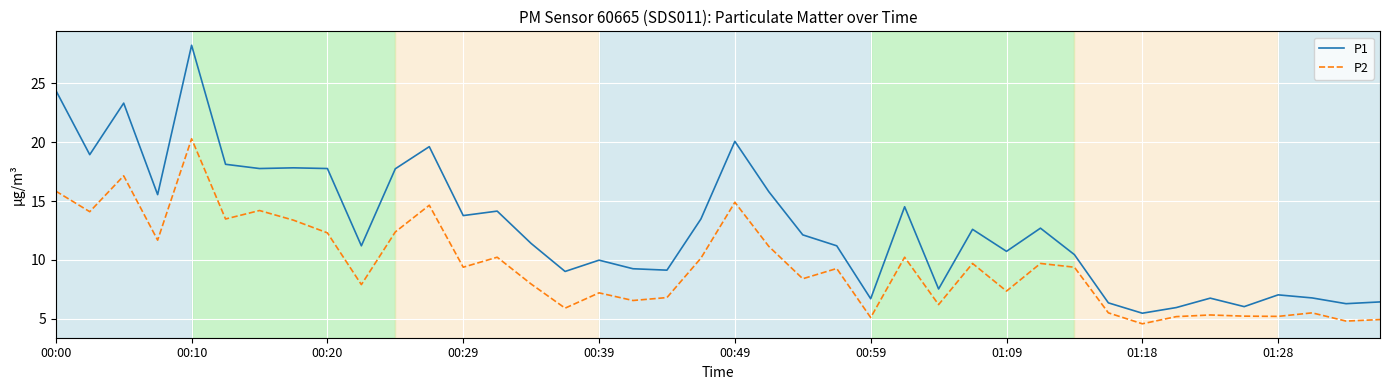

What is the minimum value for P1?

5.5